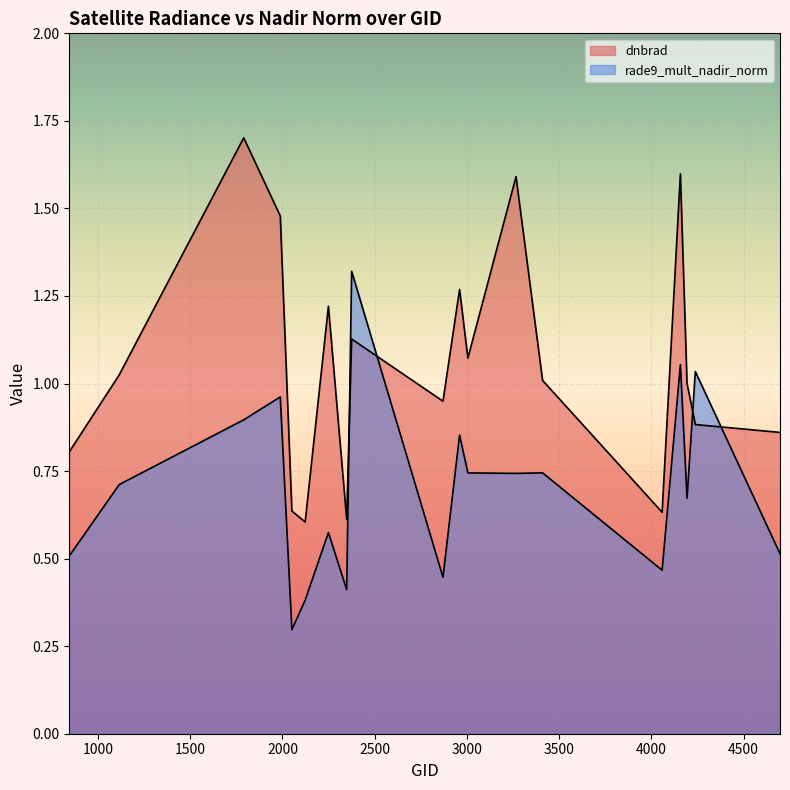

Which has a higher value, 2051 or 2249?

2249